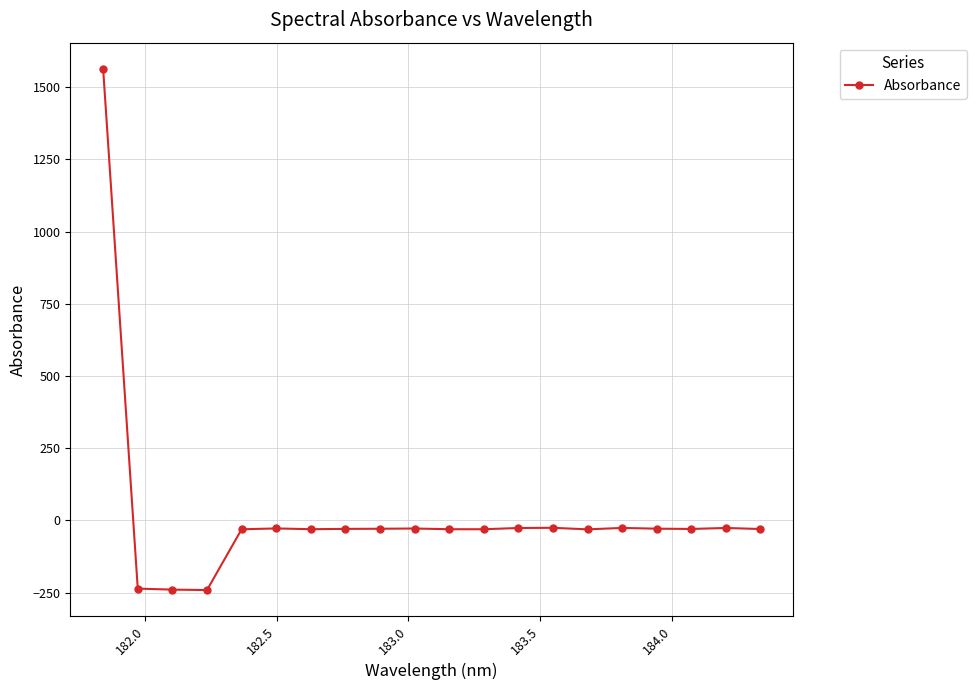

What is the difference between the second highest and minimum values?

215.6